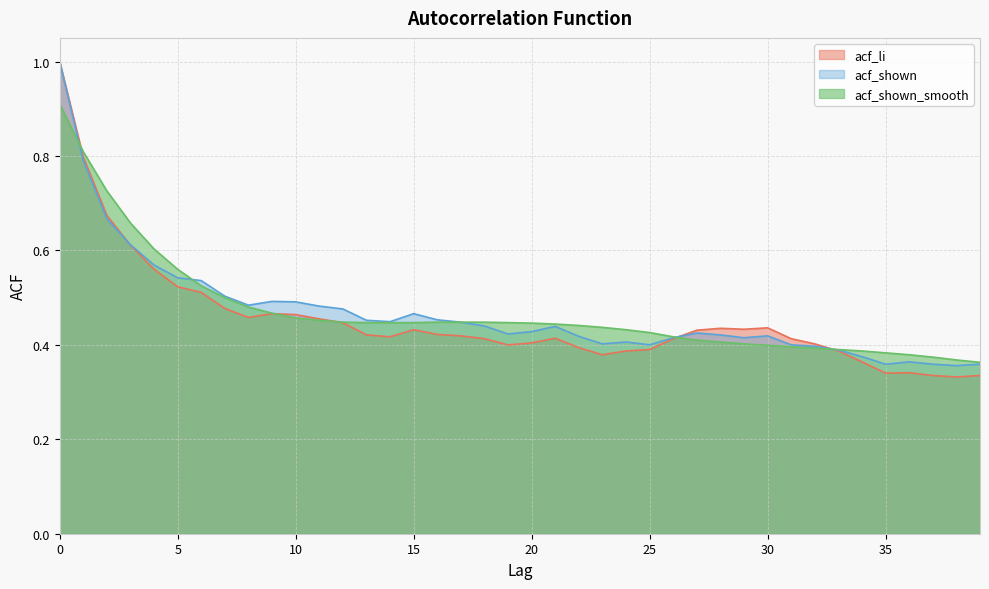

How many categories are shown in the chart?

40